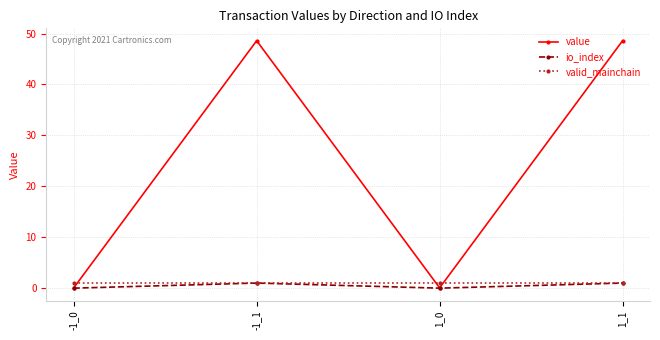

Does the chart have visible grid lines?

Yes